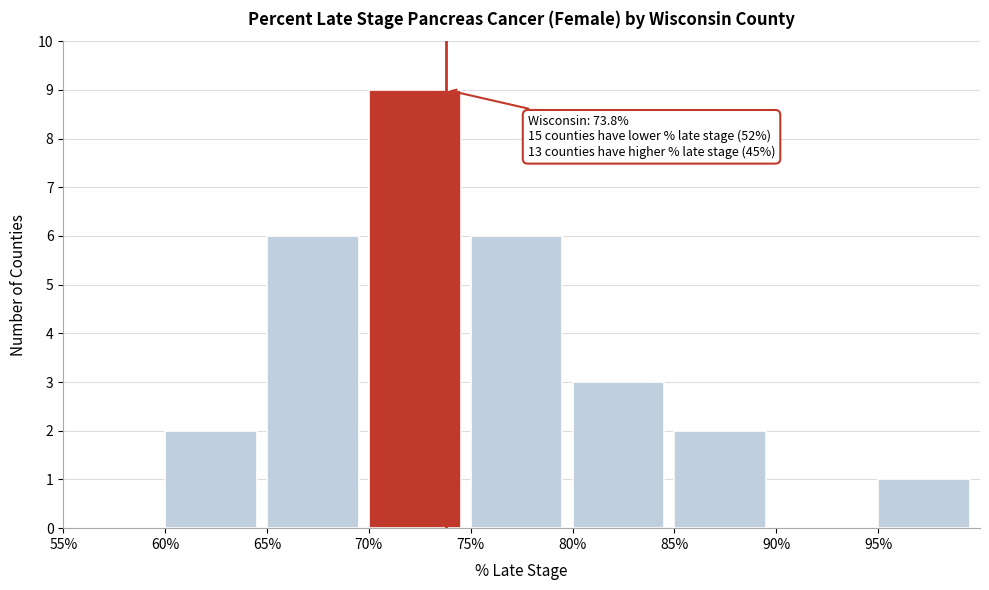

Which range on the x-axis has the tallest bar?

70 to 75